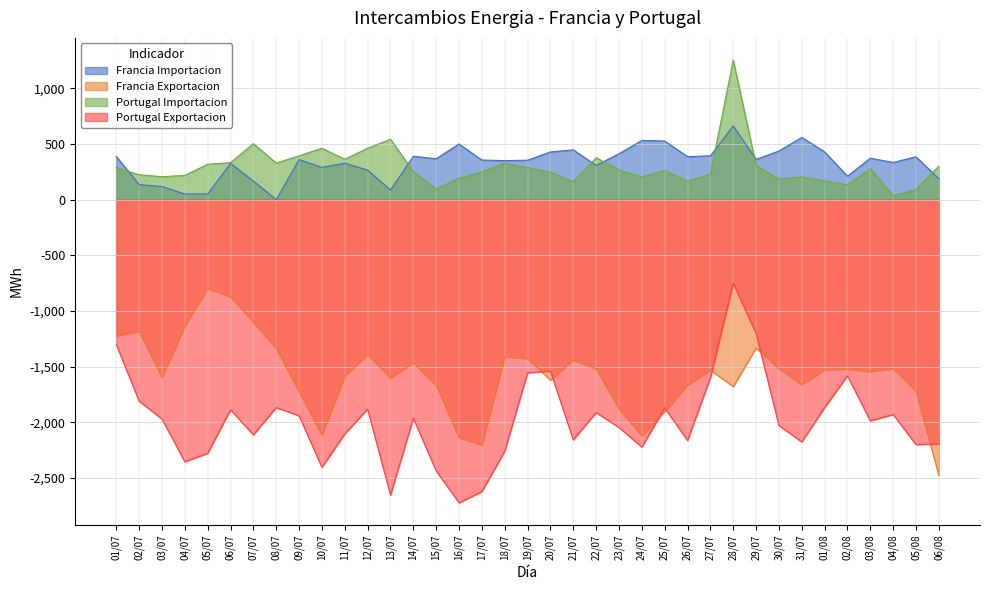

Which series has the largest total across all categories?

Francia Importacion